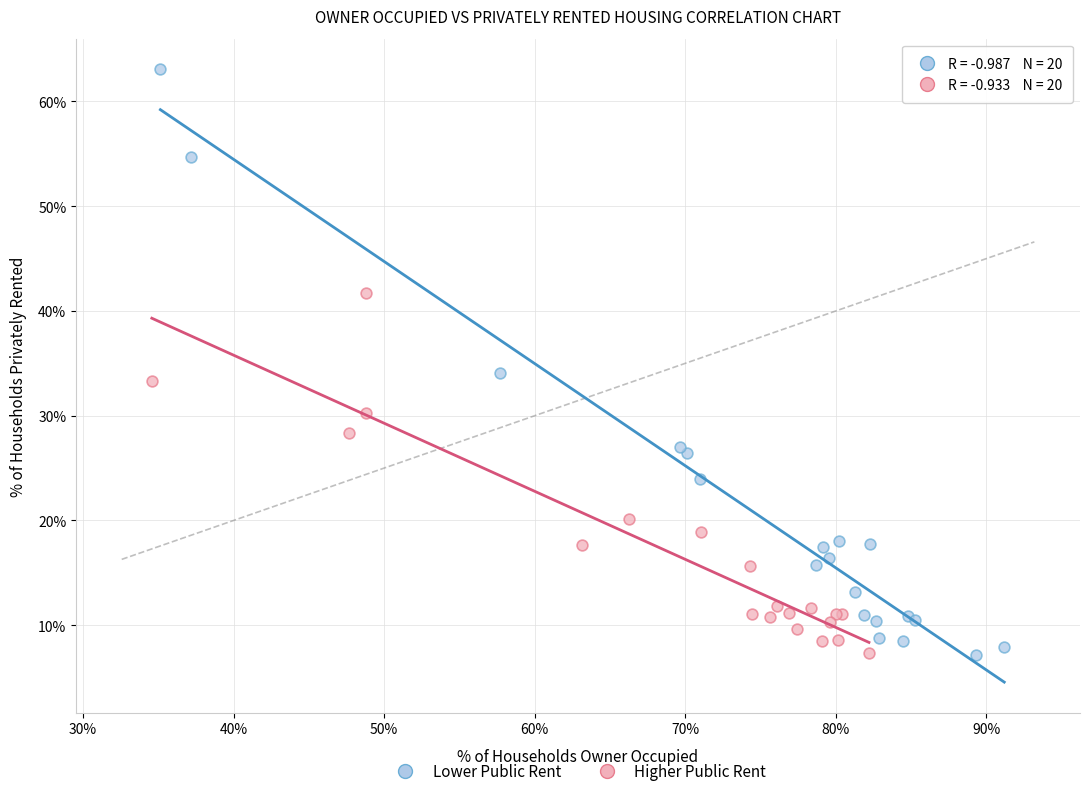

What are all the series names shown in the legend?

Lower Public Rent, Higher Public Rent